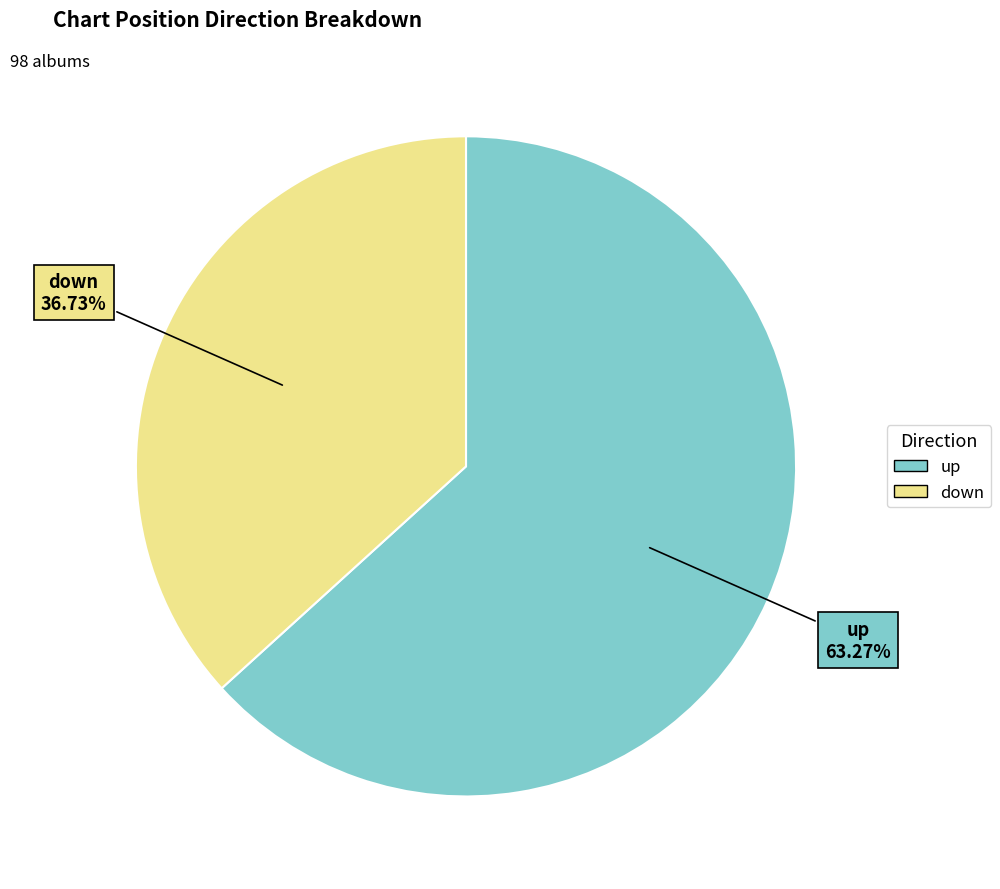

To the nearest percent, what portion does down represent?

37%